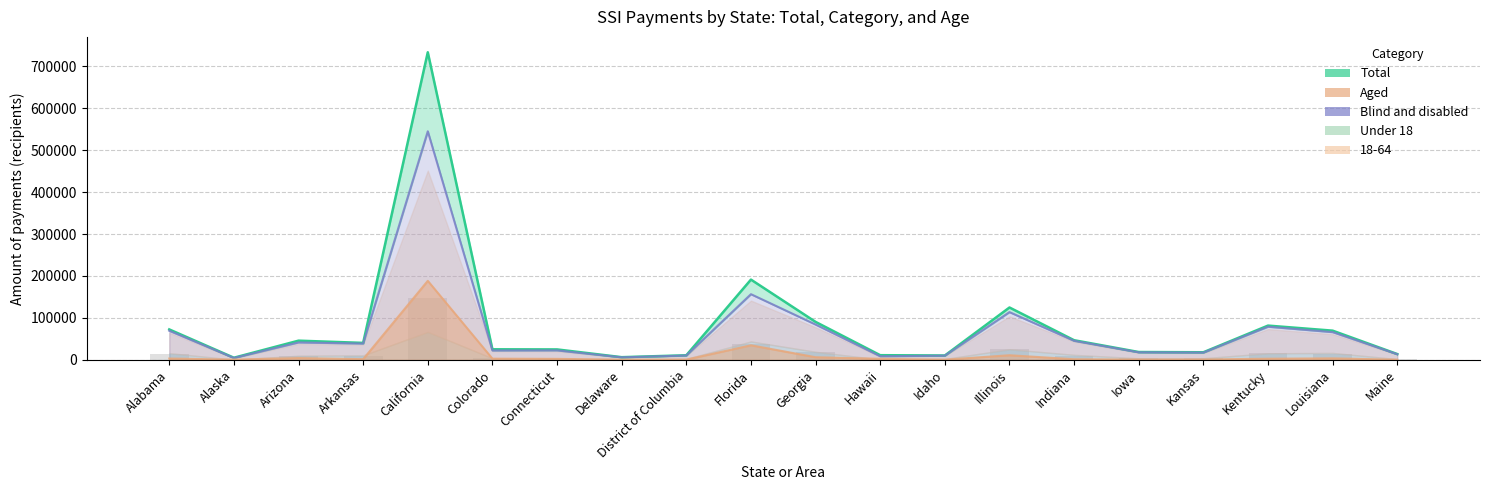

What is the smallest value displayed?

1015.4